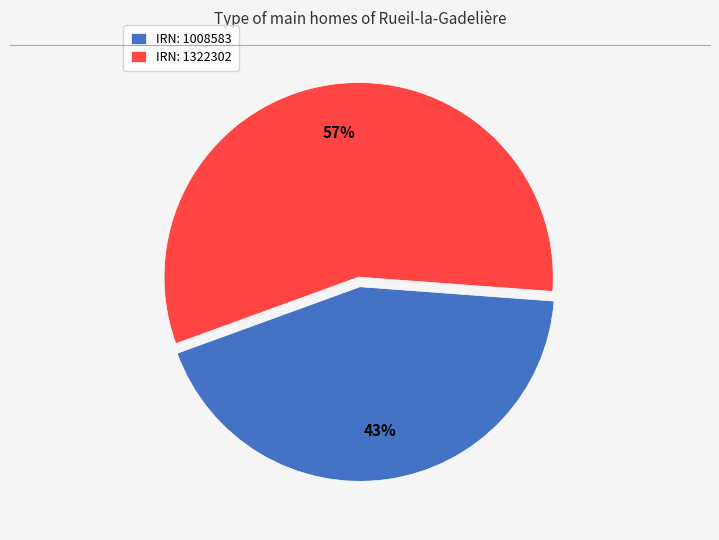

Does any single category account for the majority?

Yes